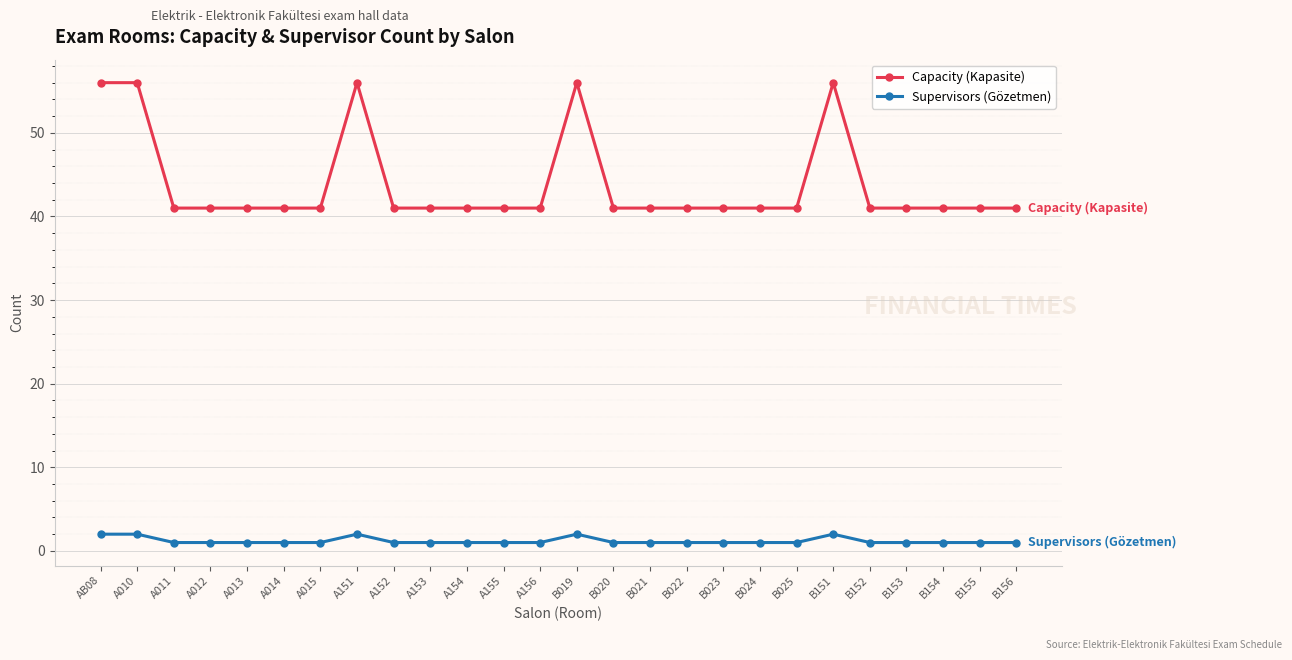

How many data points does each series have?

26